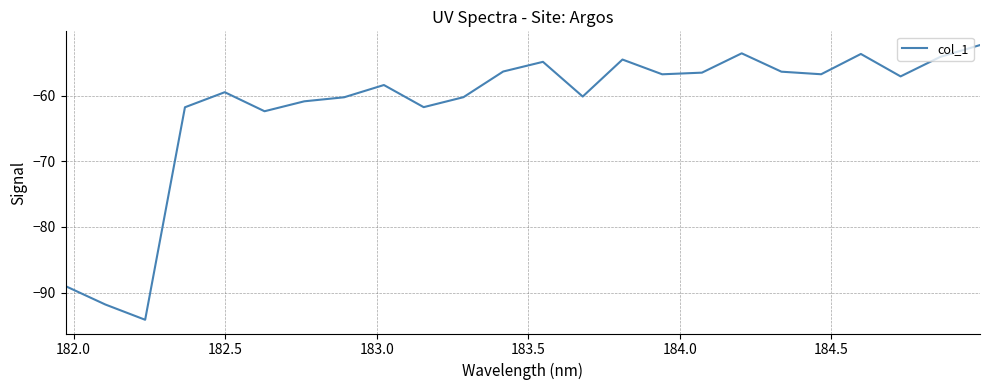

What is the smallest value displayed?

-94.1